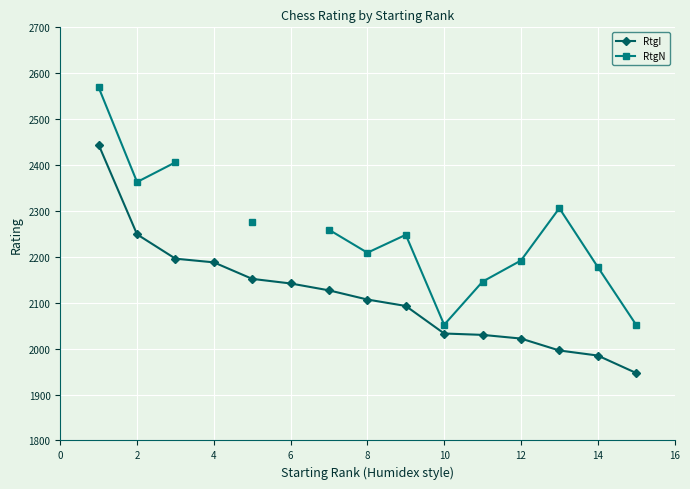

Count the number of categories in the chart.

15